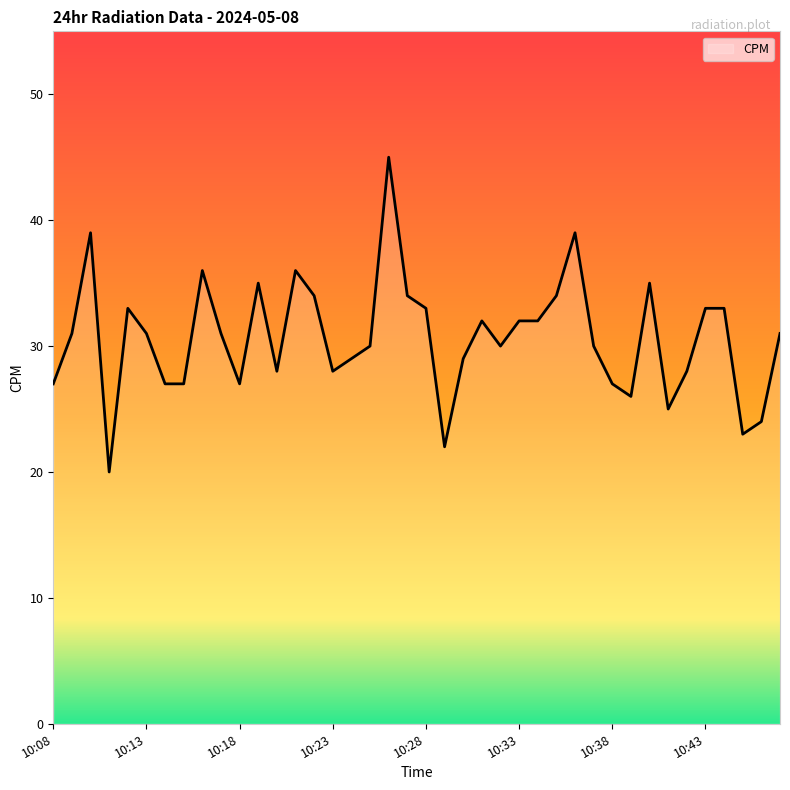

What is the difference between the maximum and minimum values?

25